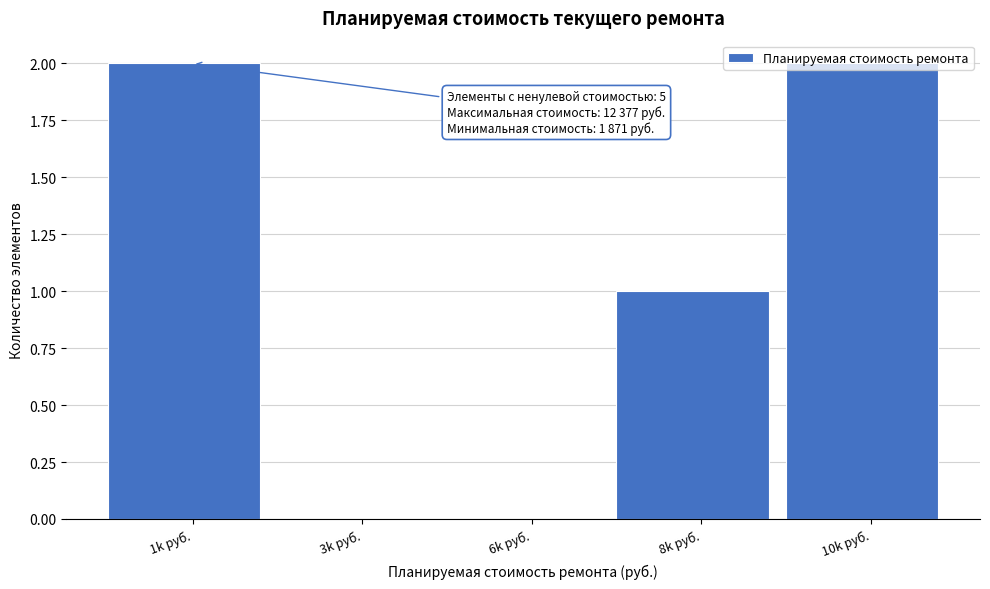

Is it true that the value at 3k руб. is -1?

False